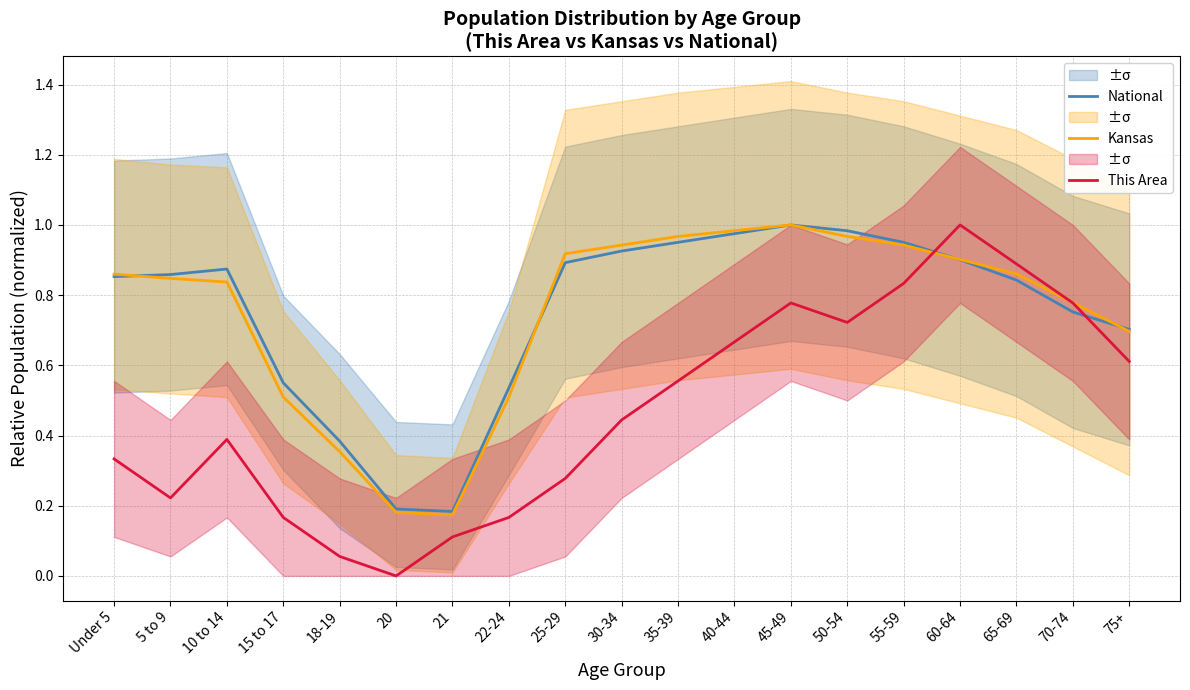

At which category is the sum across all series the highest?

60-64